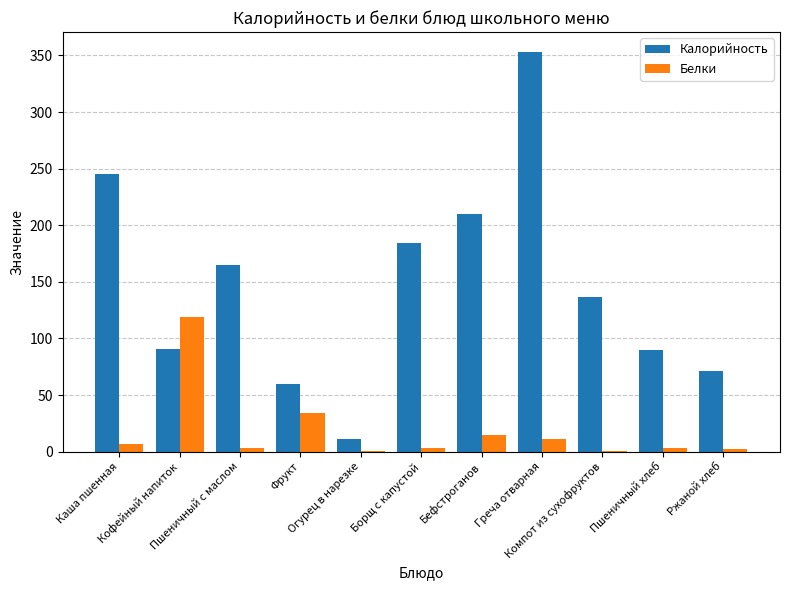

How many groups of bars are there?

11